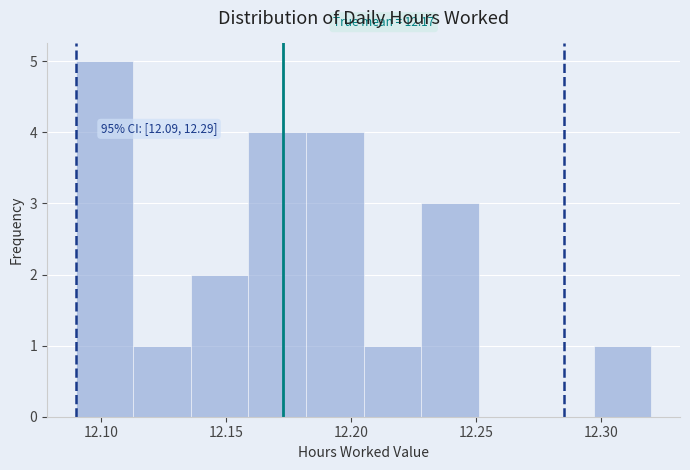

Which range on the x-axis has the tallest bar?

12.090 to 12.113